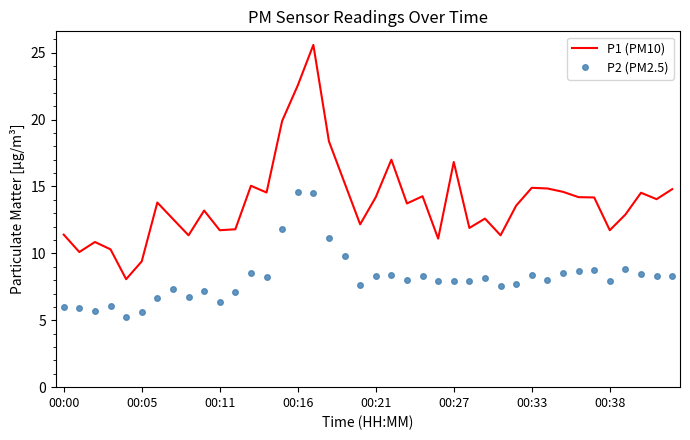

Which series has the widest spread of values?

P1 (PM10)